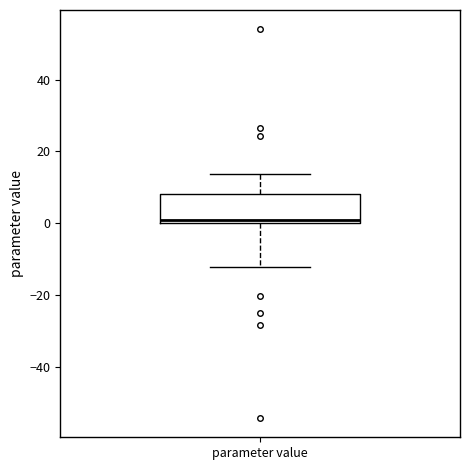

Transcribe this box plot: give where the median line is, the range the box spans, and where the two whiskers end, as read against the y-axis. The values are not printed on the chart, so give them approximately, as read against the axis.

median 0 (just above the box's lower edge), box 0 to 8, whiskers -12 to 14